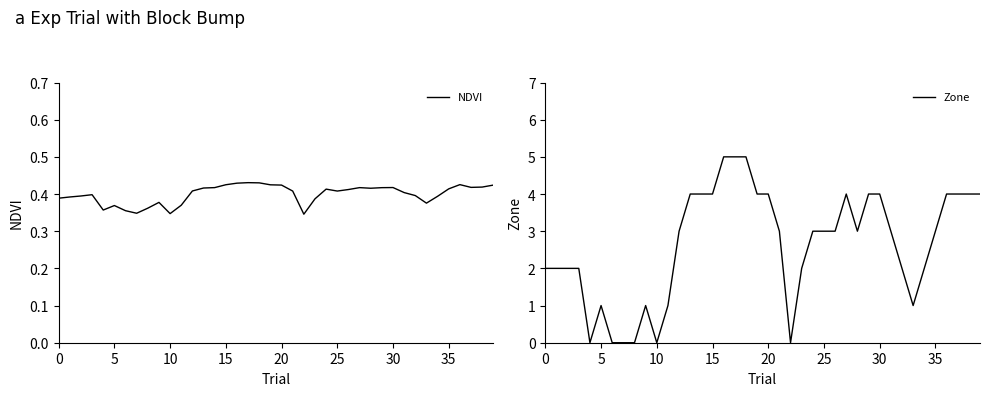

Between 18 and 23, which is larger?

18